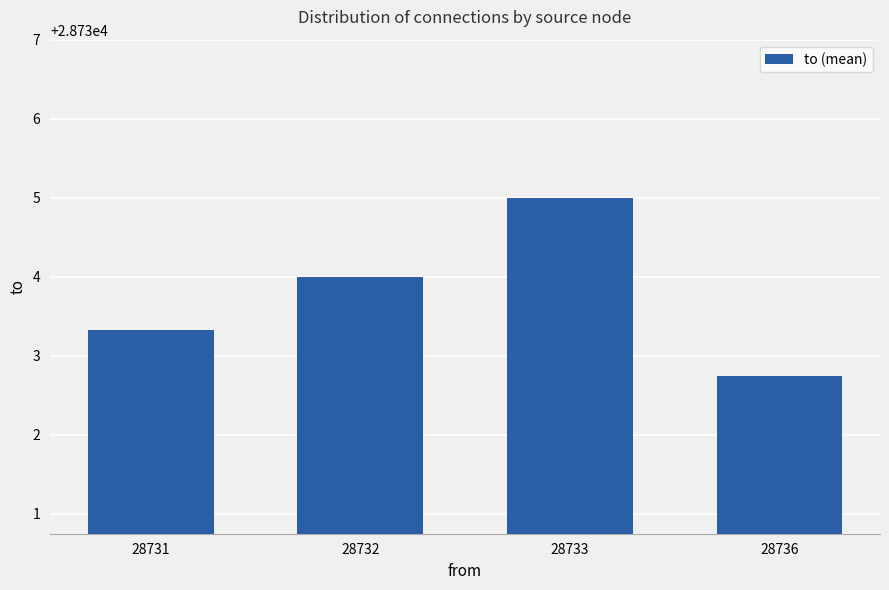

Does the chart contain stacked bars?

No